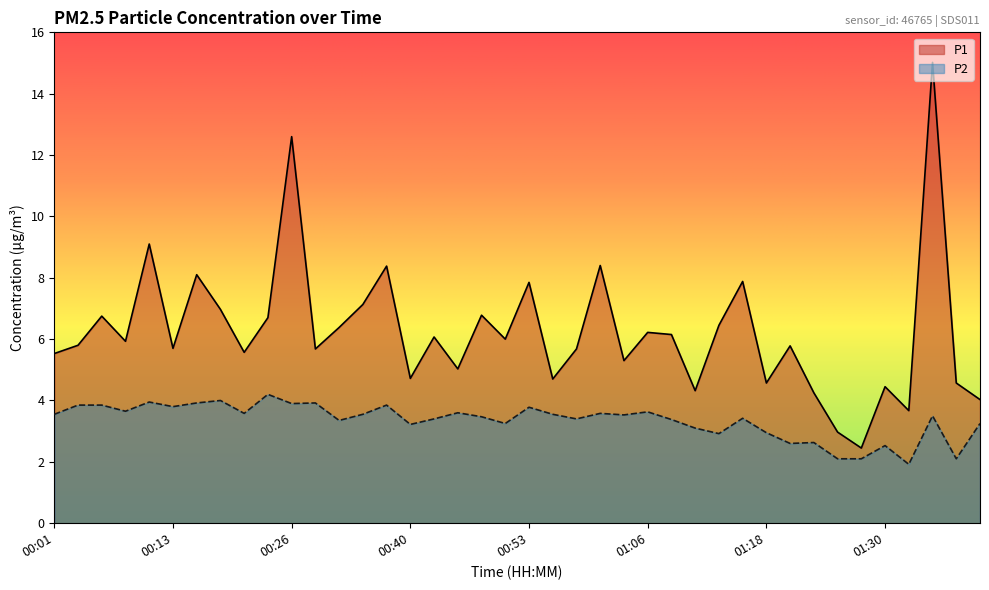

What is the value of the P2 point at the 14th from the left?

3.5